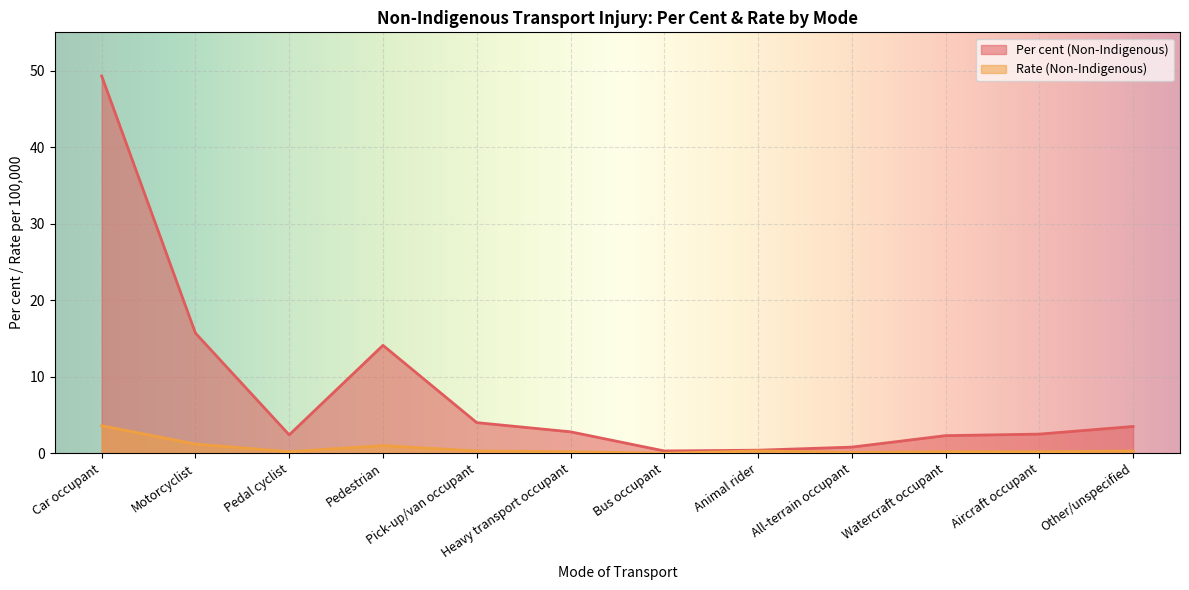

Rank the series by their maximum value, from highest to lowest.

Per cent (Non-Indigenous), Rate (Non-Indigenous)